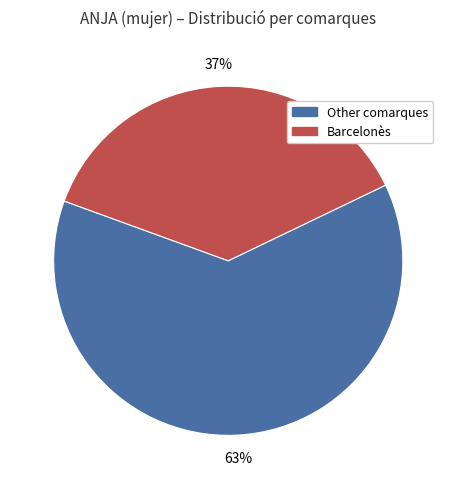

Is there any slice that represents more than half of the pie?

Yes